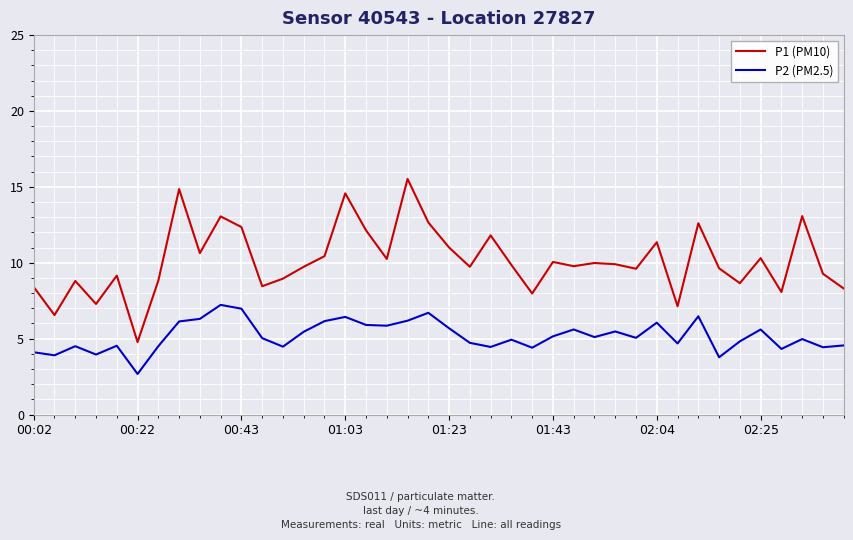

In P2 (PM2.5), how many points are lower than both neighbors (excluding endpoints)?

13